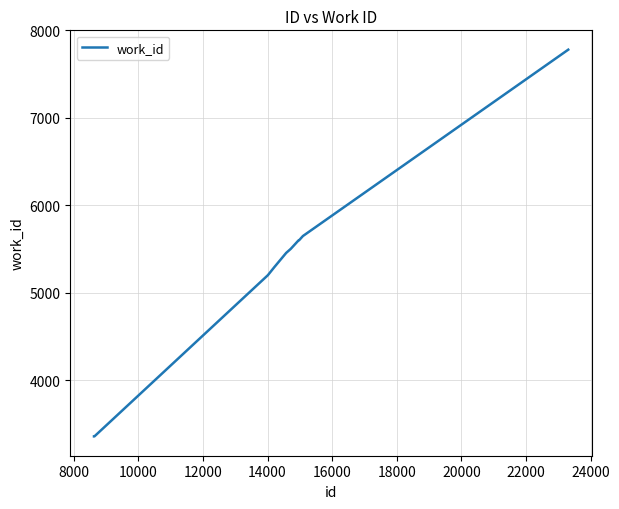

What is the greatest value displayed?

7779